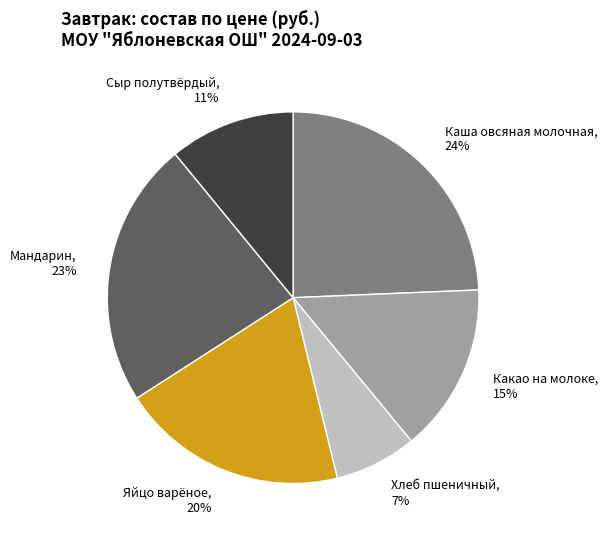

To the nearest percent, what portion does Мандарин represent?

23%